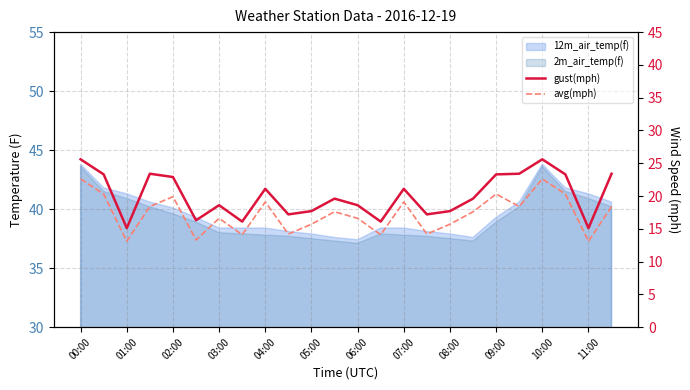

Read the avg(mph) value at 02:00.

19.9